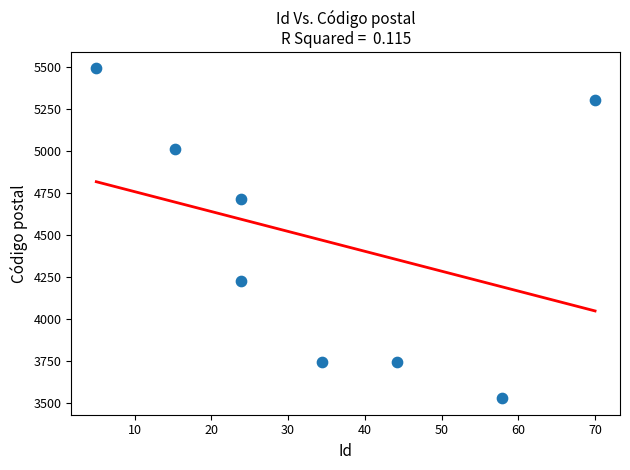

What Y value in the scatter plot is closest to 4509?

4717.0